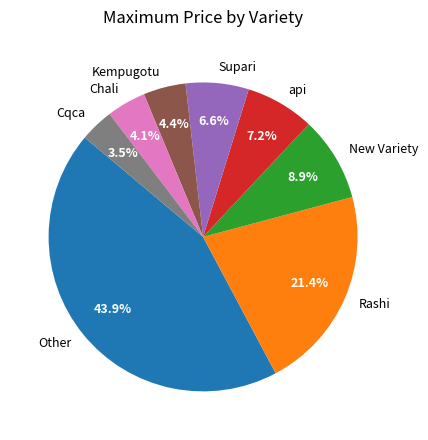

To the nearest percent, what is the difference between the largest and smallest slice percentages?

40%